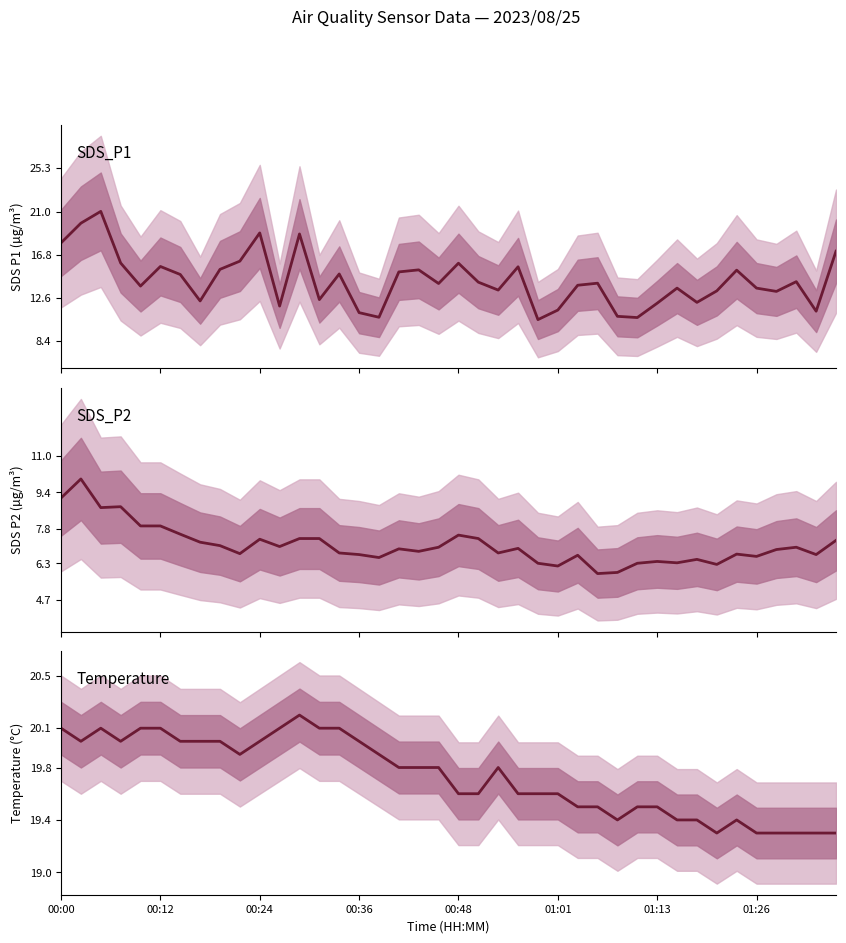

True or false: SDS_P2 has a value of 6.4 at 01:13.

True